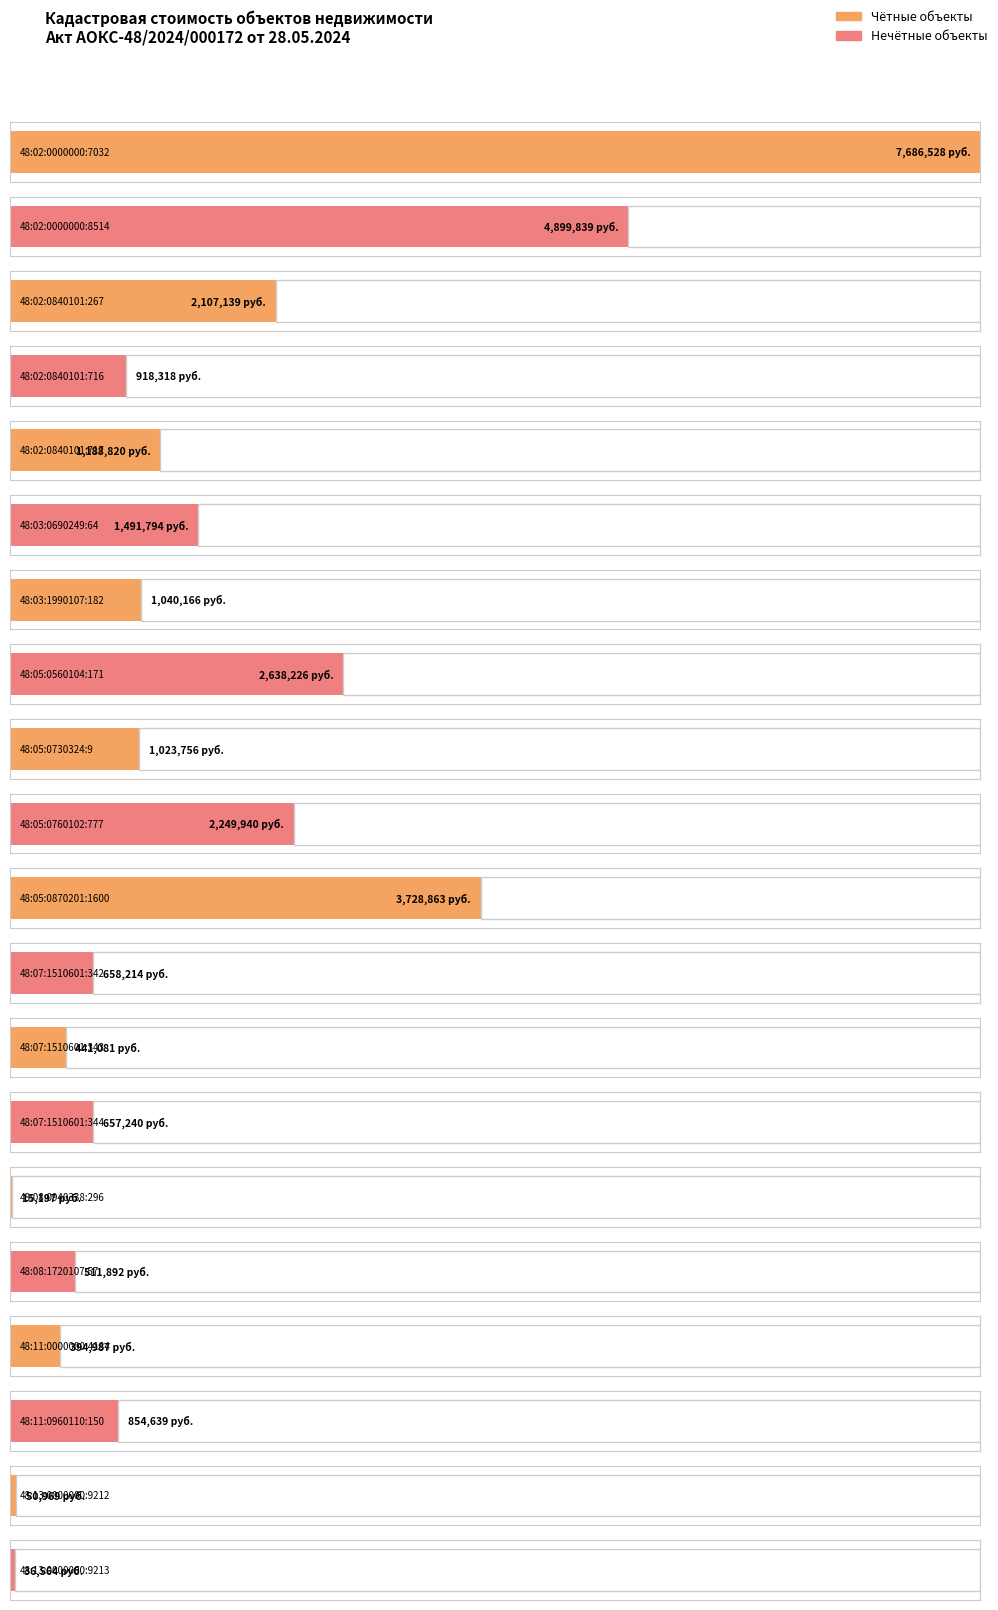

The value at 48:02:0840101:267 is 2.1. True or false?

True